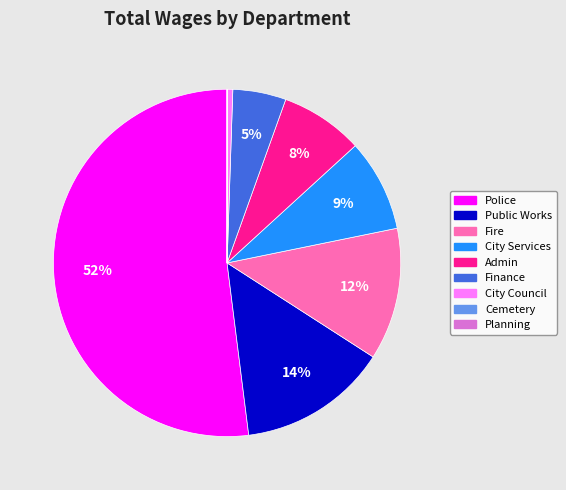

Between Public Works and Finance, which is larger?

Public Works